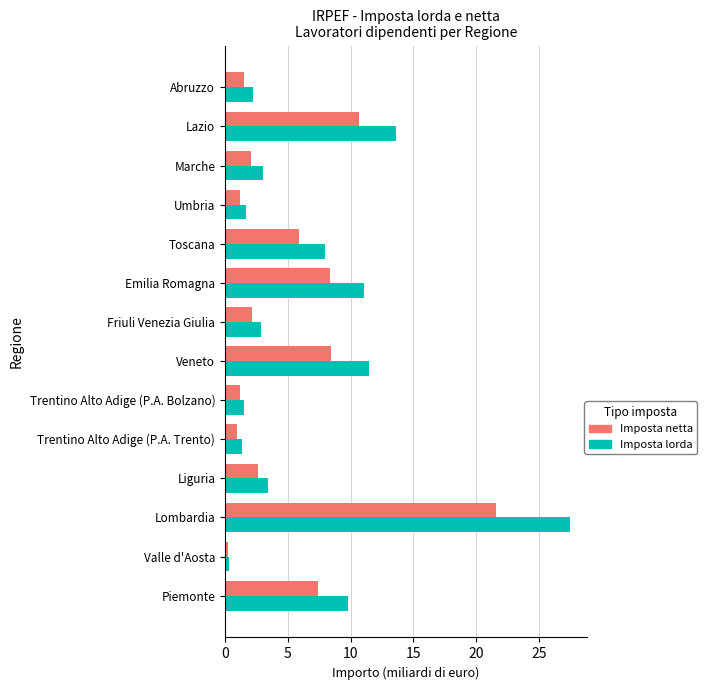

What is the approximate value of Imposta lorda at Emilia Romagna?

11.1